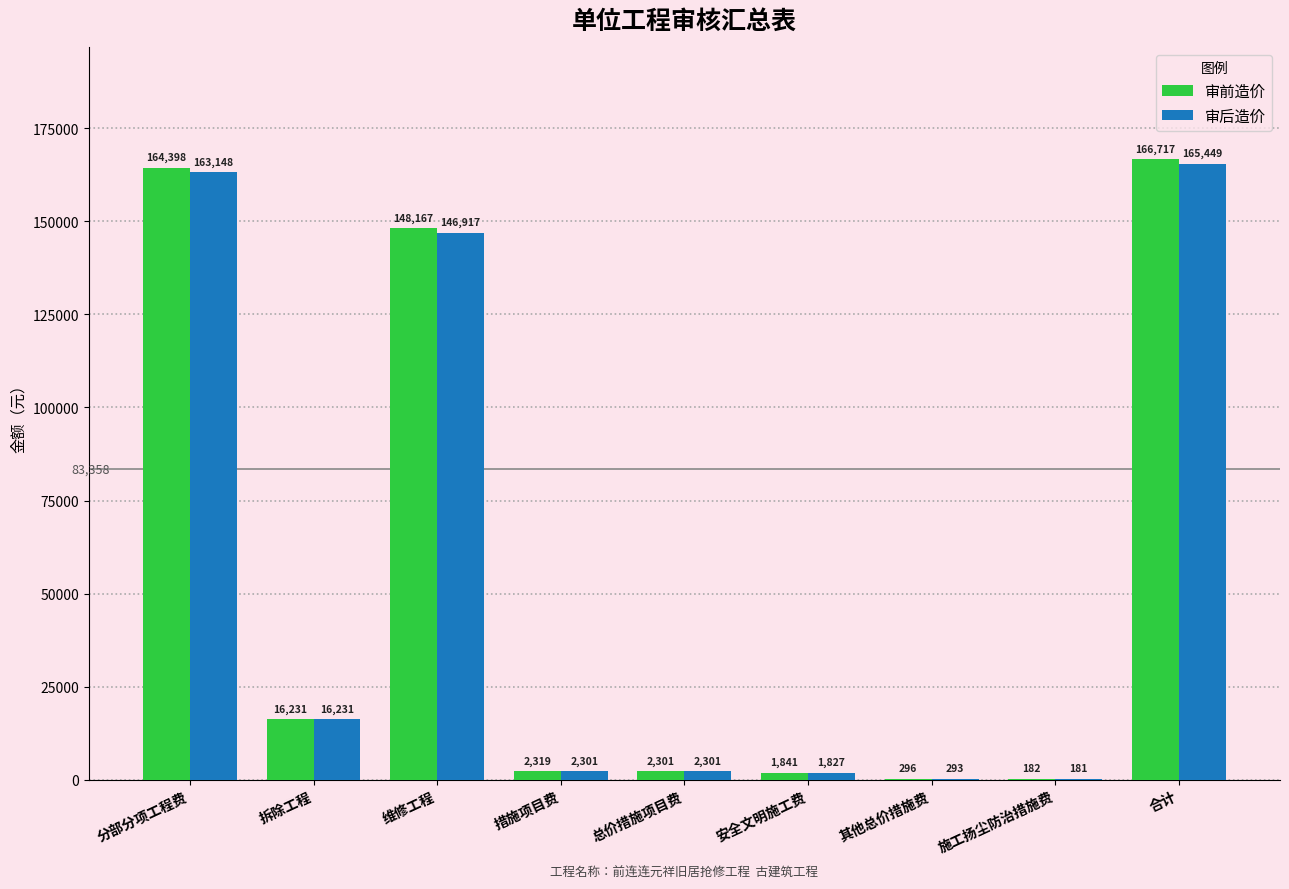

Is it true that 审前造价 equals 269900 at 分部分项工程费?

False